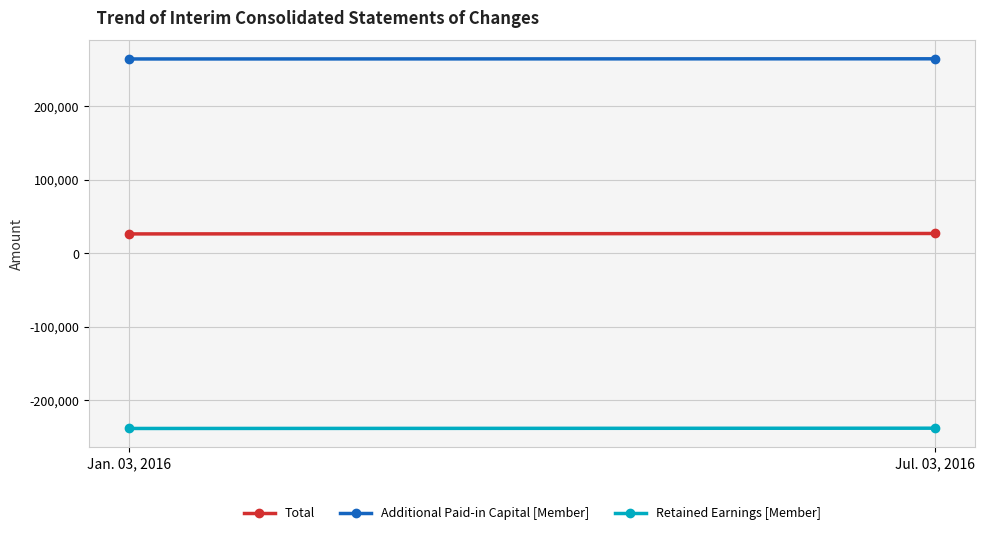

What is the spread (max minus min) of values at Jul. 03, 2016?

502966